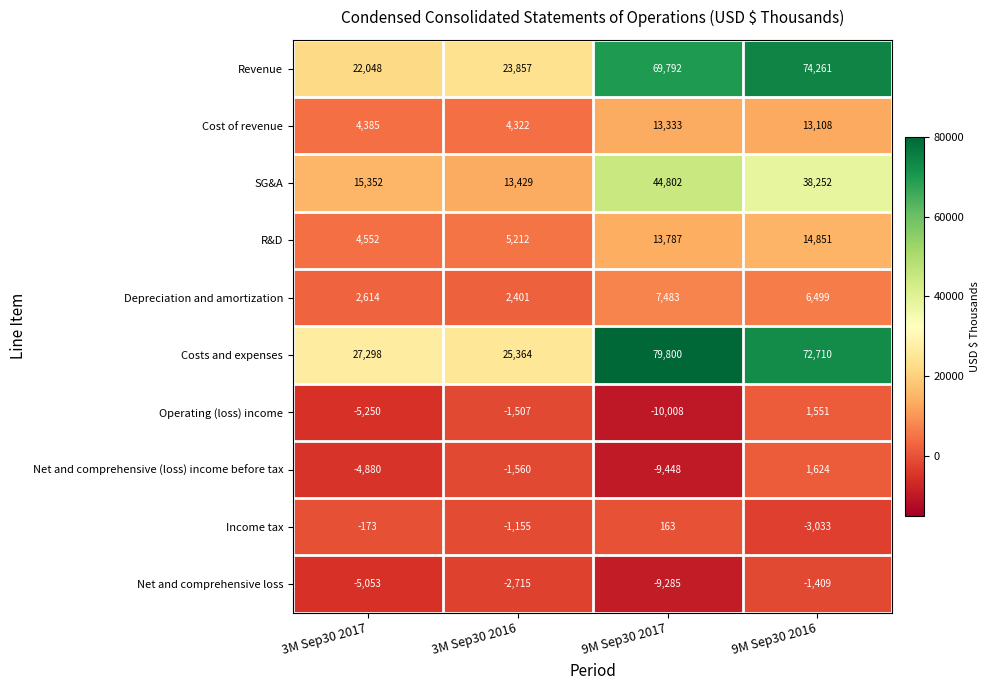

Is it true that Depreciation and amortization equals 6499 at 9M Sep30 2016?

True